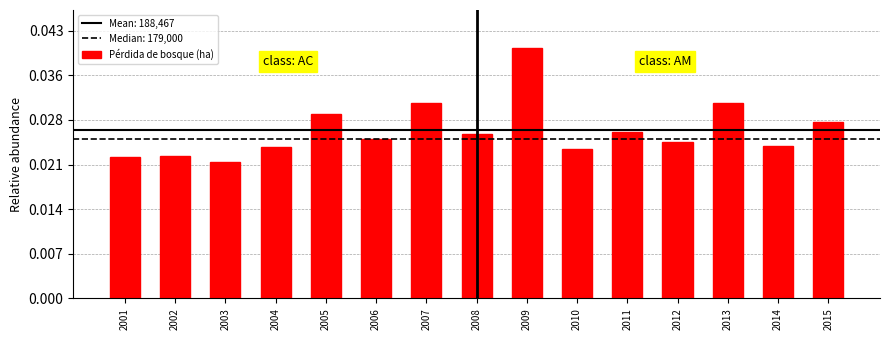

Does the chart contain any negative values?

No